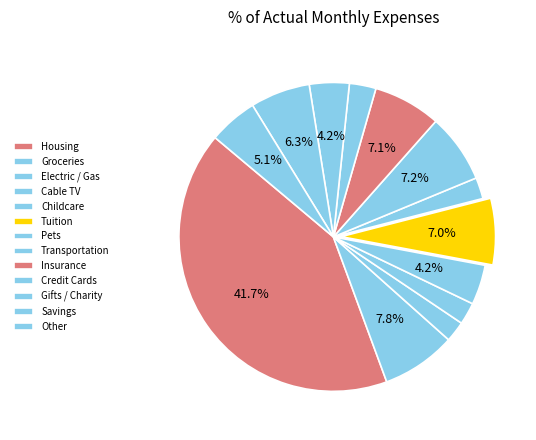

To the nearest percent, what portion does Cable TV represent?

2%